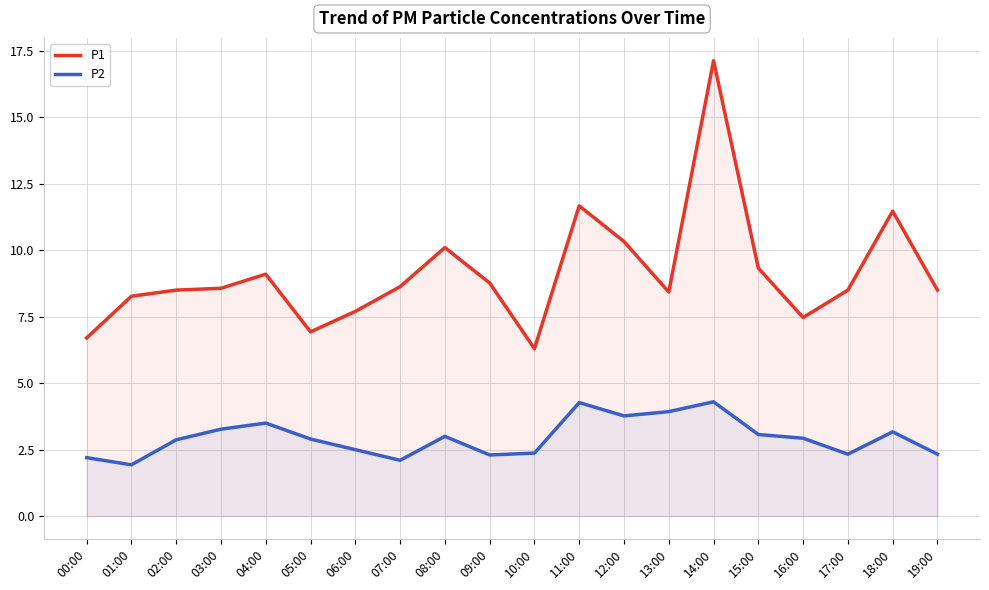

What is the greatest value displayed?

17.1